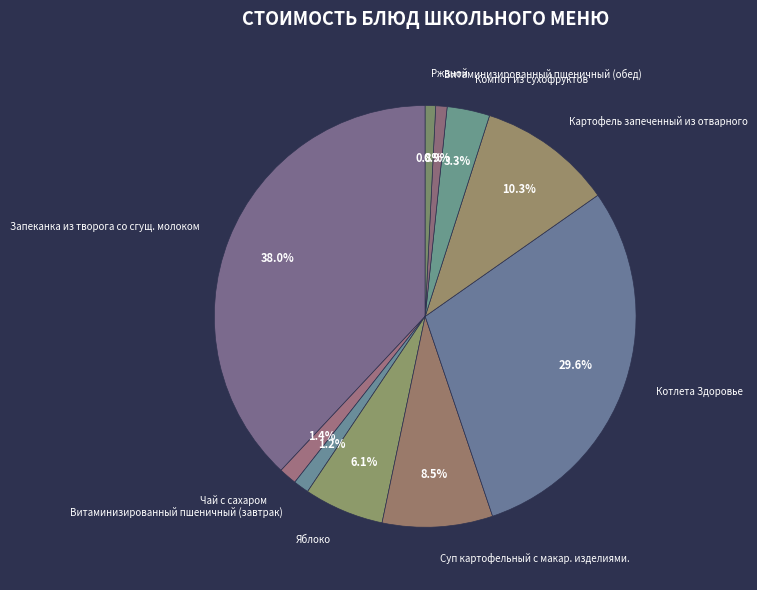

Is Витаминизированный пшеничный (завтрак) the majority of the pie?

No